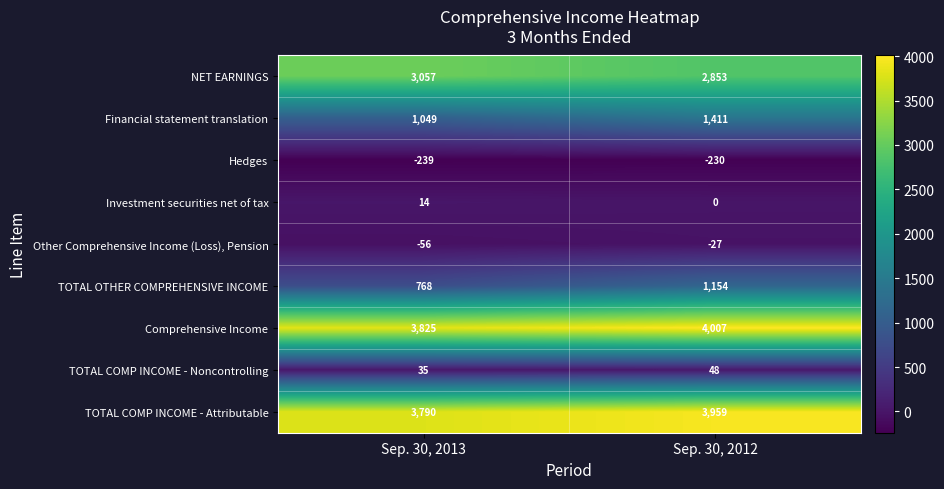

The value of Other Comprehensive Income (Loss), Pension at Sep. 30, 2012 is -40. True or false?

False